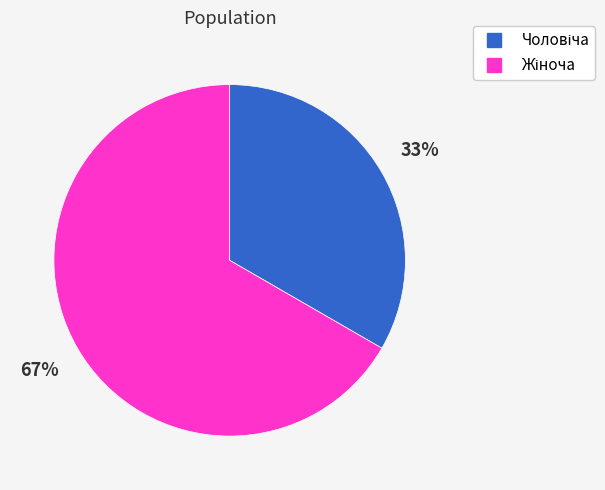

To the nearest percent, what is the average slice percentage?

50%